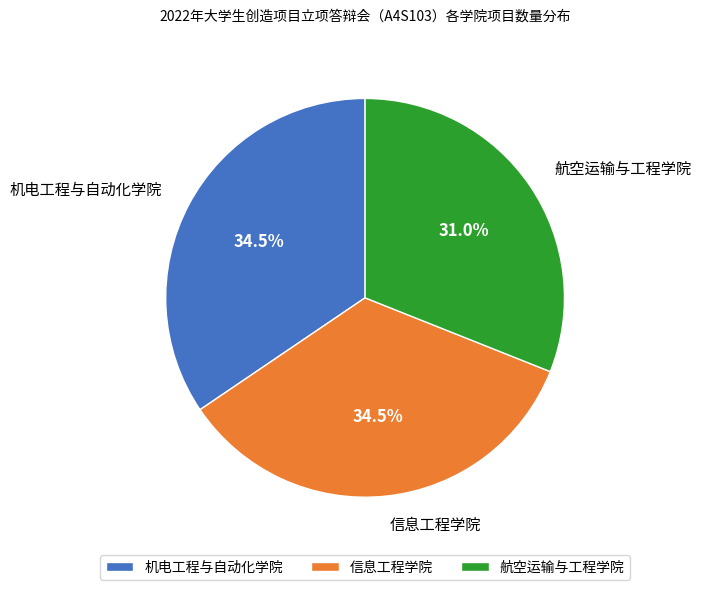

Is 信息工程学院 the majority of the pie?

No